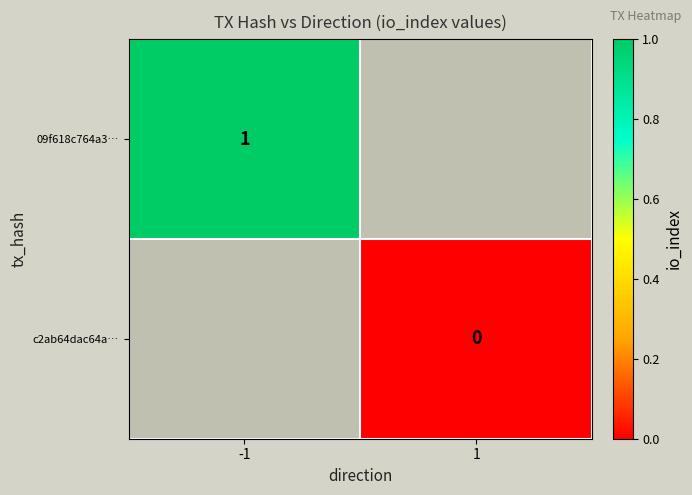

True or false: 09f618c764a3… has a value of 0 at -1.

False